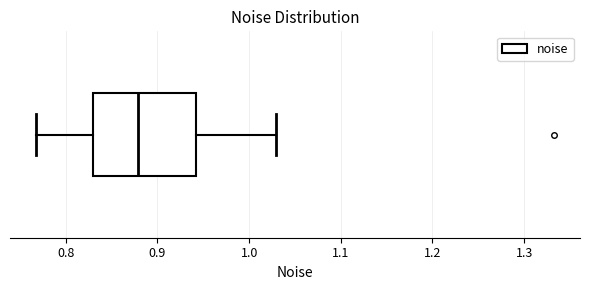

Transcribe this box plot: give where the median line is, the range the box spans, and where the two whiskers end, as read against the x-axis. The values are not printed on the chart, so give them approximately, as read against the axis.

median 0.88, box 0.83 to 0.94, whiskers 0.77 to 1.03